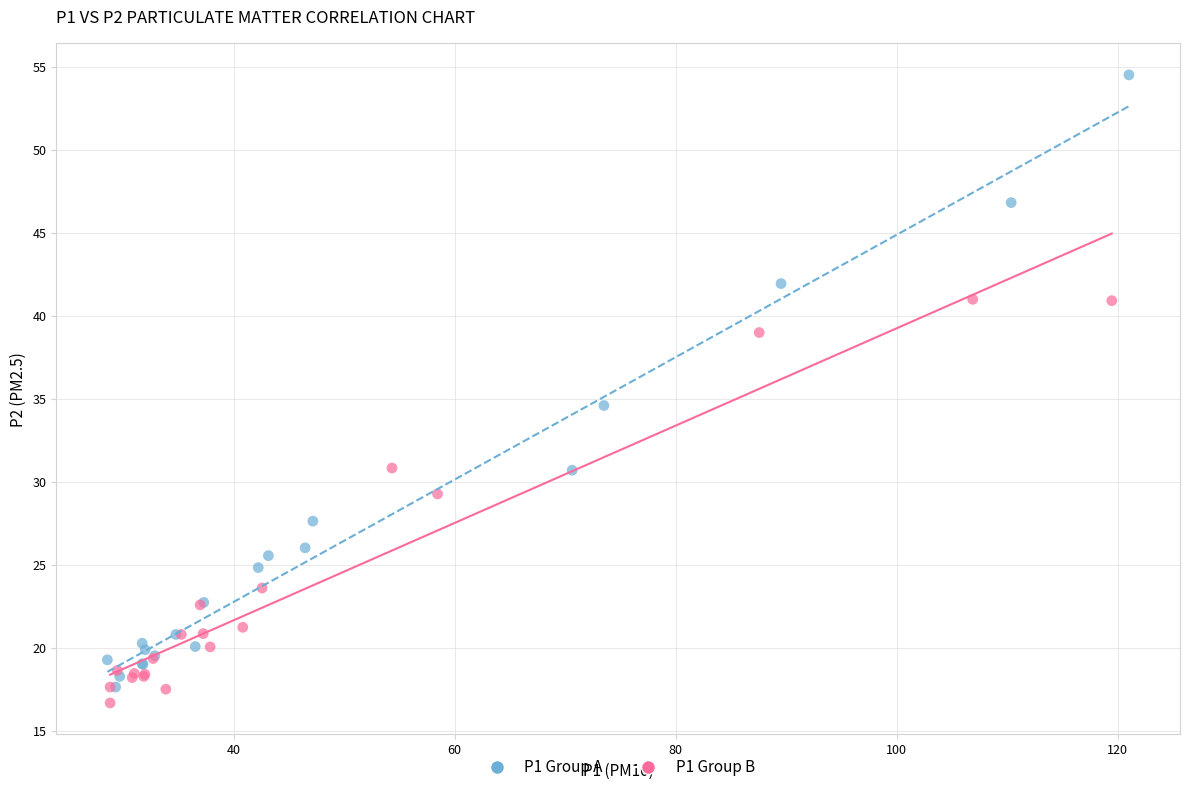

Which series reaches the maximum Y coordinate?

P1 Group A